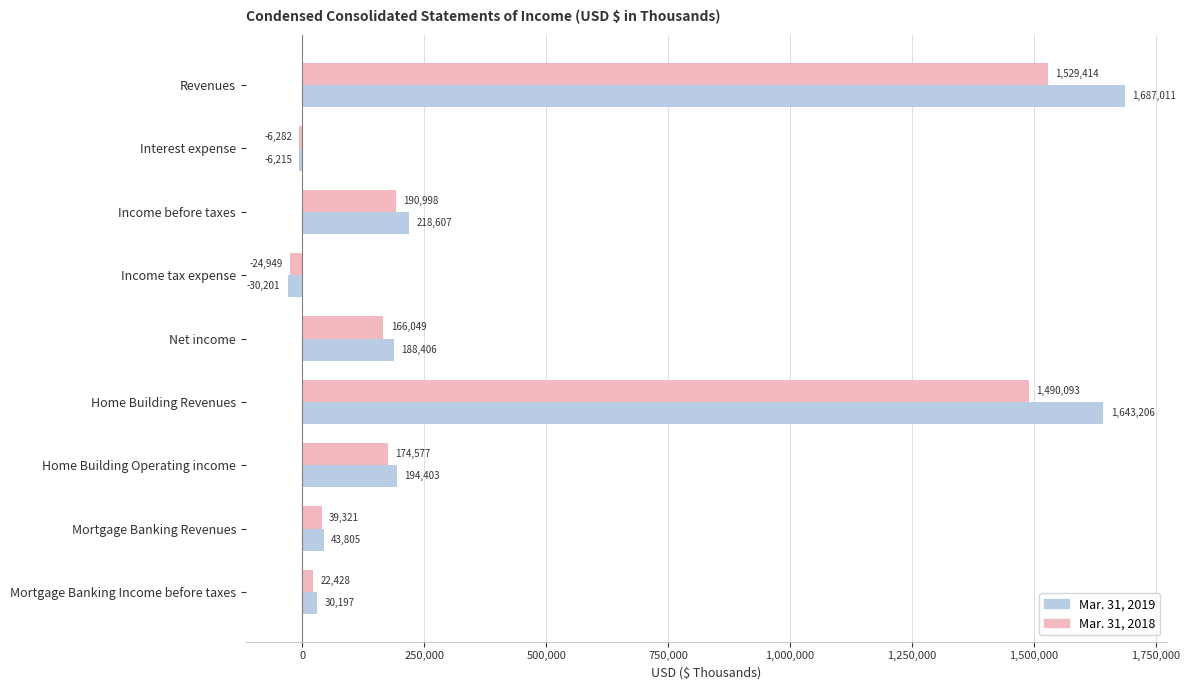

What is the spread (max minus min) of values at Home Building Revenues?

153113